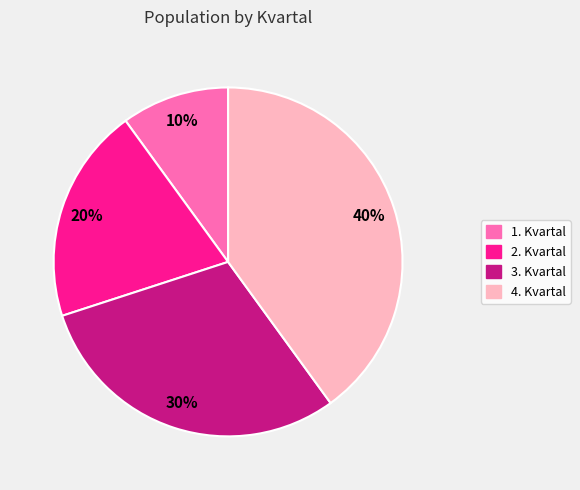

The 2. Kvartal slice represents 27% of the pie. True or false?

False